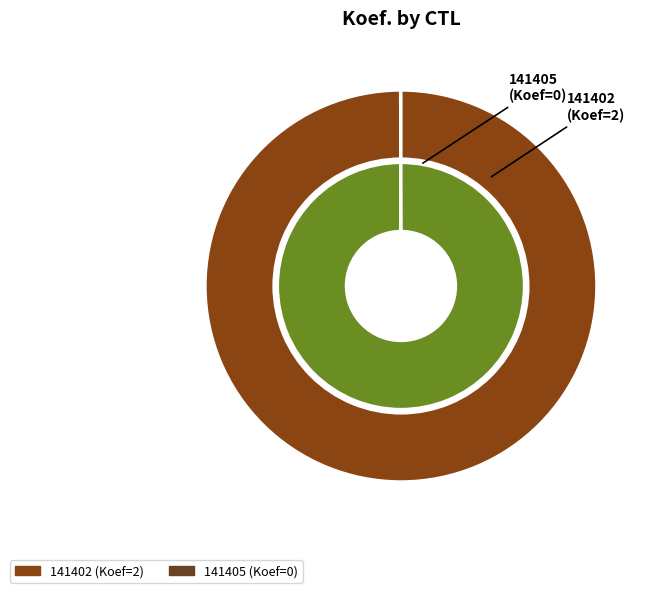

How many slices are in this pie chart?

2